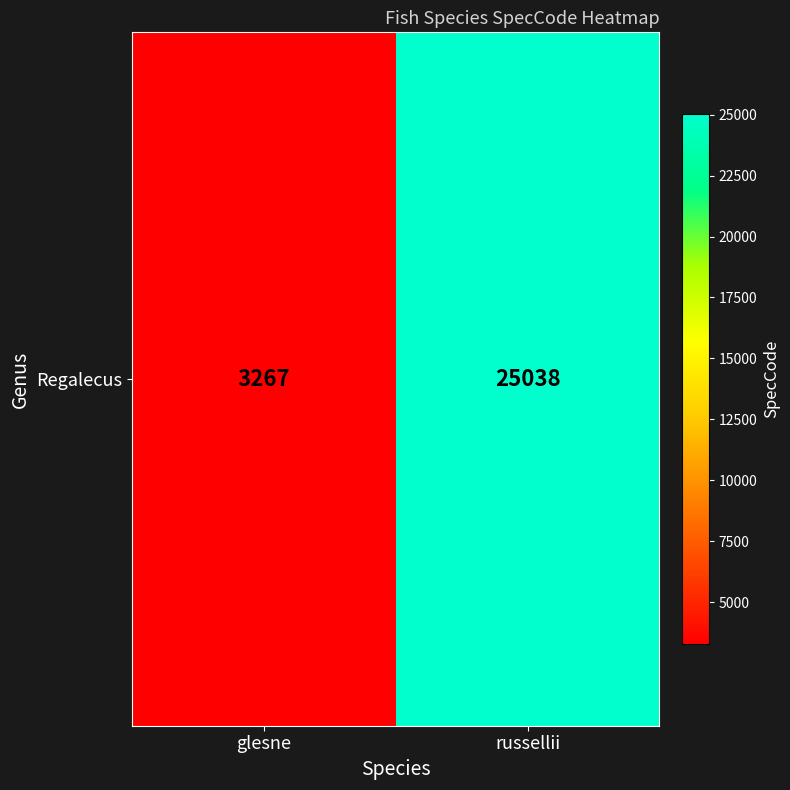

Reading right to left, list all the values displayed in this chart.

russellii=25038	glesne=3267